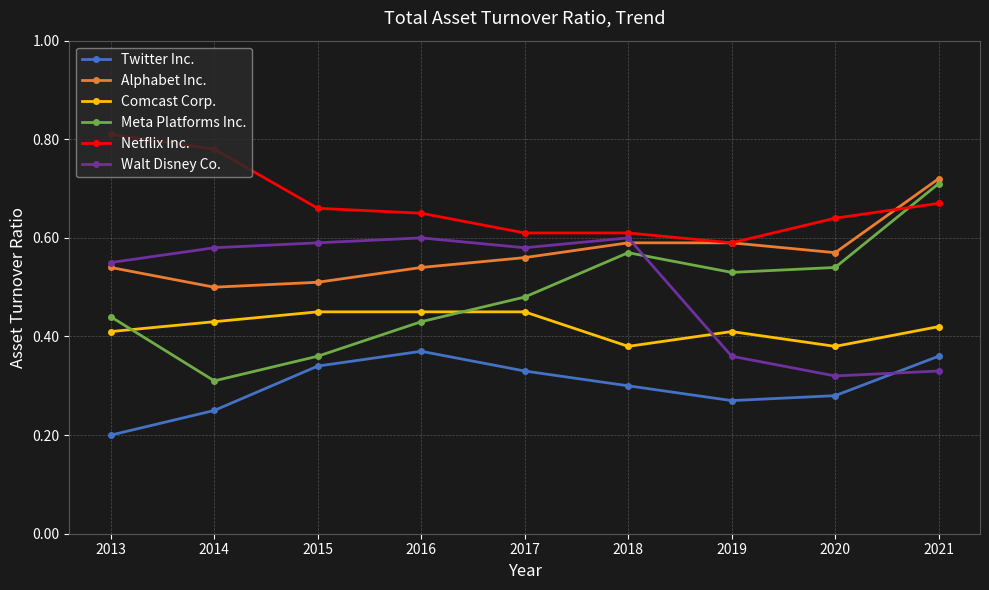

Which series changed the most between 2018 and 2020?

Walt Disney Co.